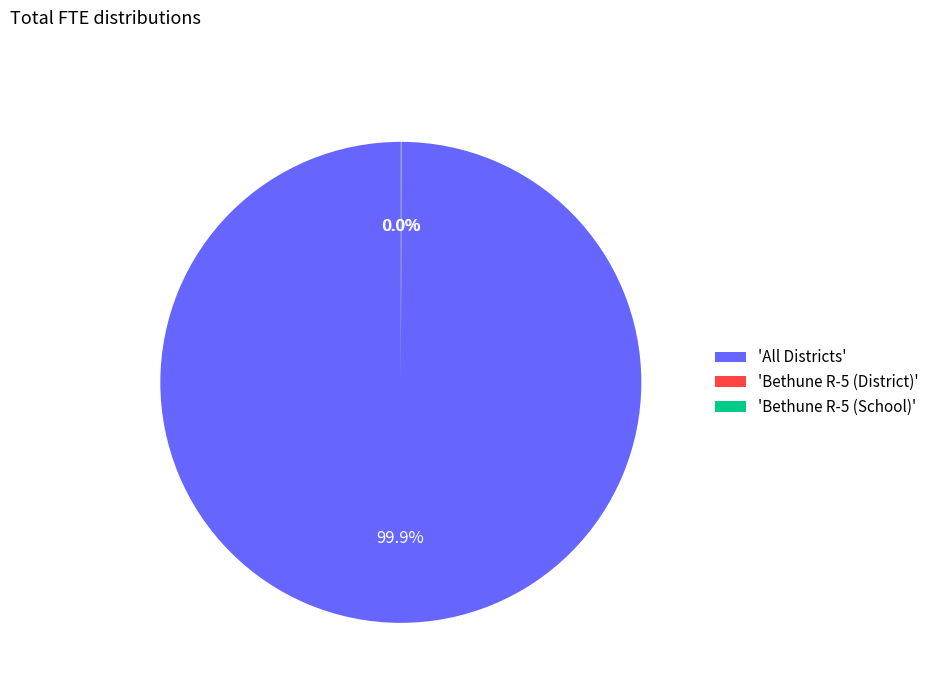

To the nearest percent, what is the difference between the largest and smallest slice percentages?

100%